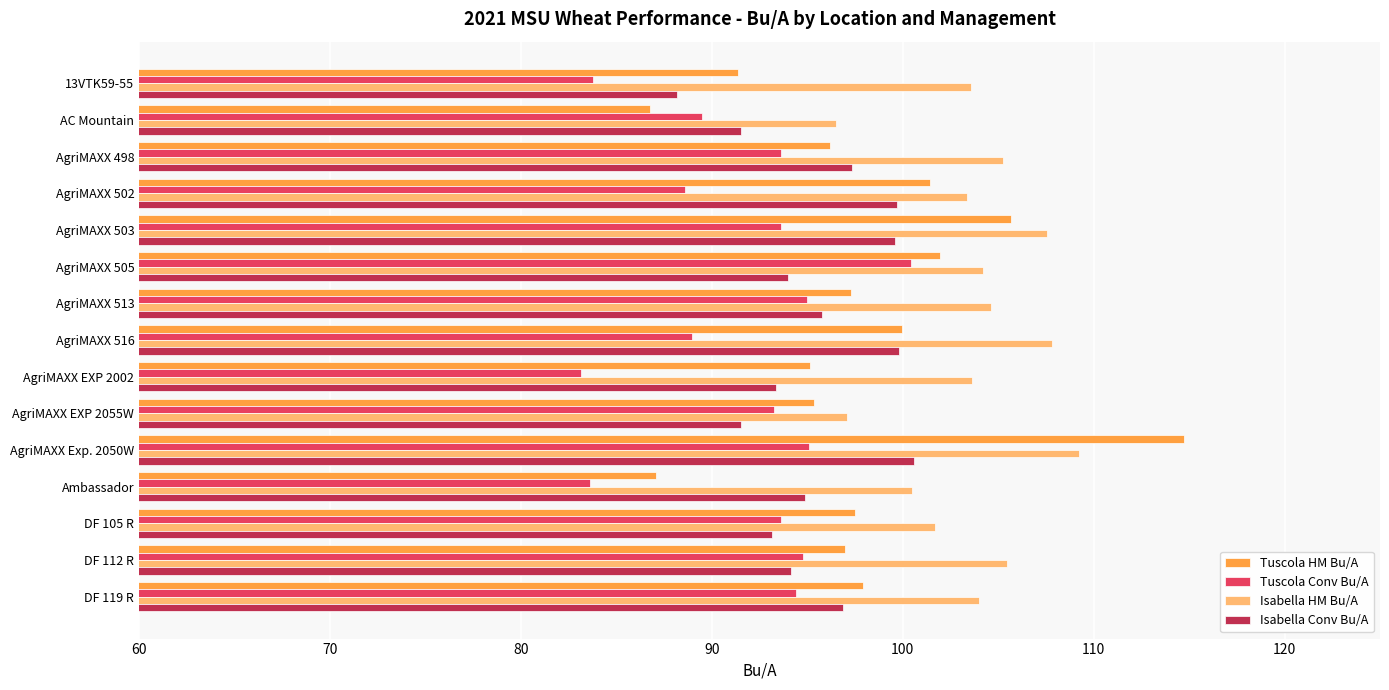

The Isabella HM Bu/A series shows 54.3 at AgriMAXX EXP 2002. True or false?

False